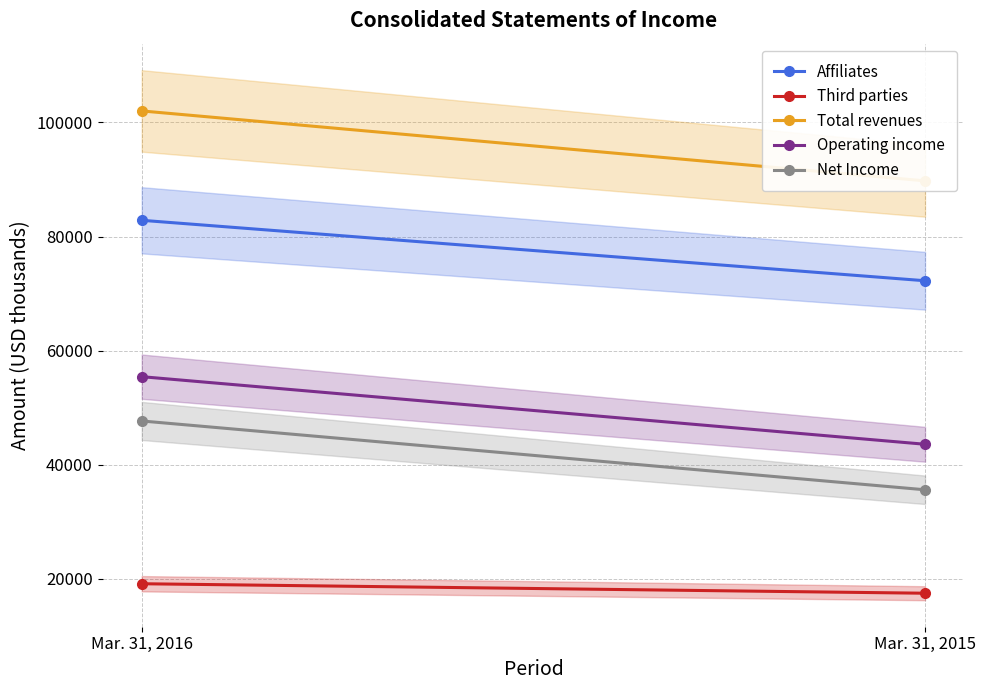

Which series changed the most between Mar. 31, 2016 and Mar. 31, 2015?

Total revenues